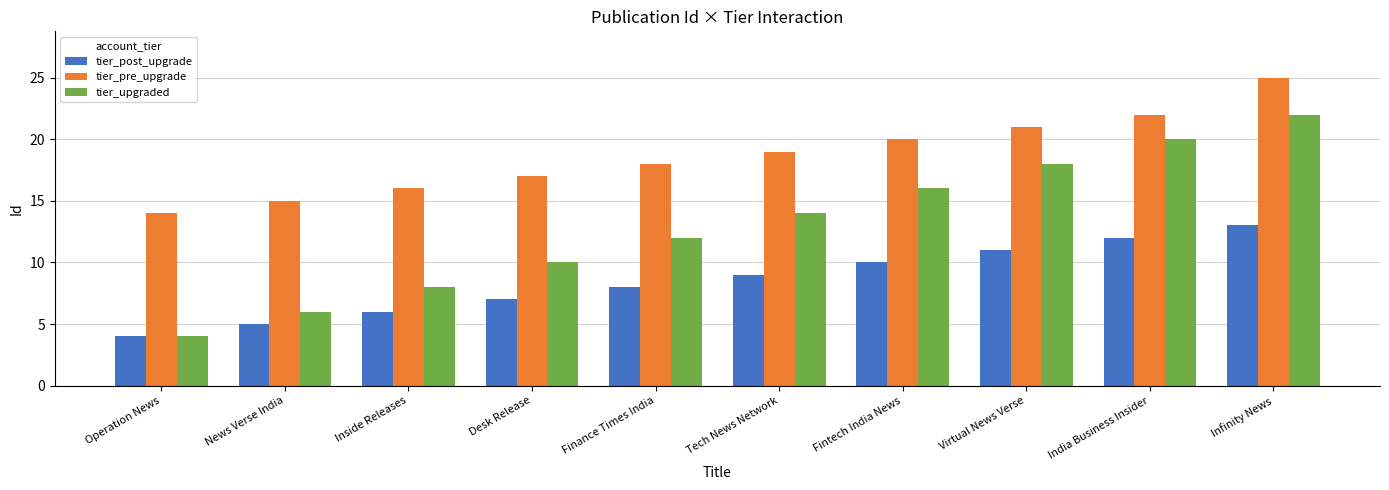

The value of tier_post_upgrade at Tech News Network is 3. True or false?

False